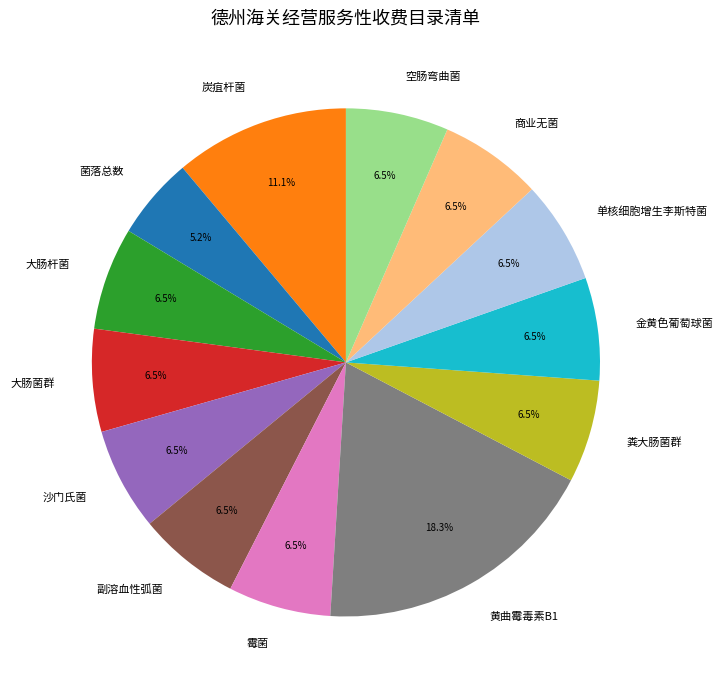

Approximately how many times larger is the value at 大肠菌群 compared to 炭疽杆菌?

0.6